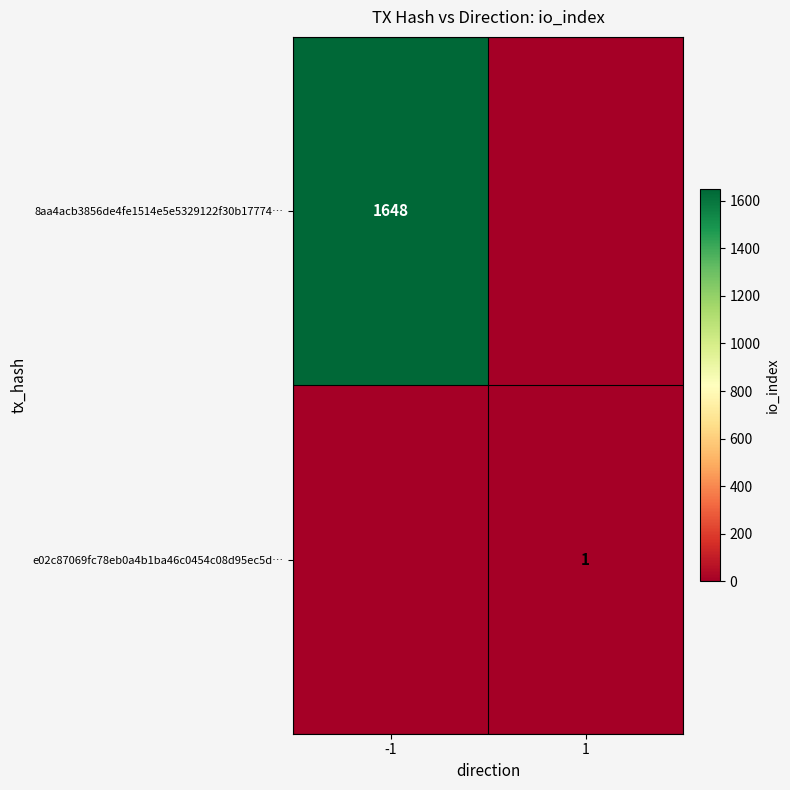

The value of 8aa4acb3856de4fe1514e5e5329122f30b17774… at -1 is 1648. True or false?

True